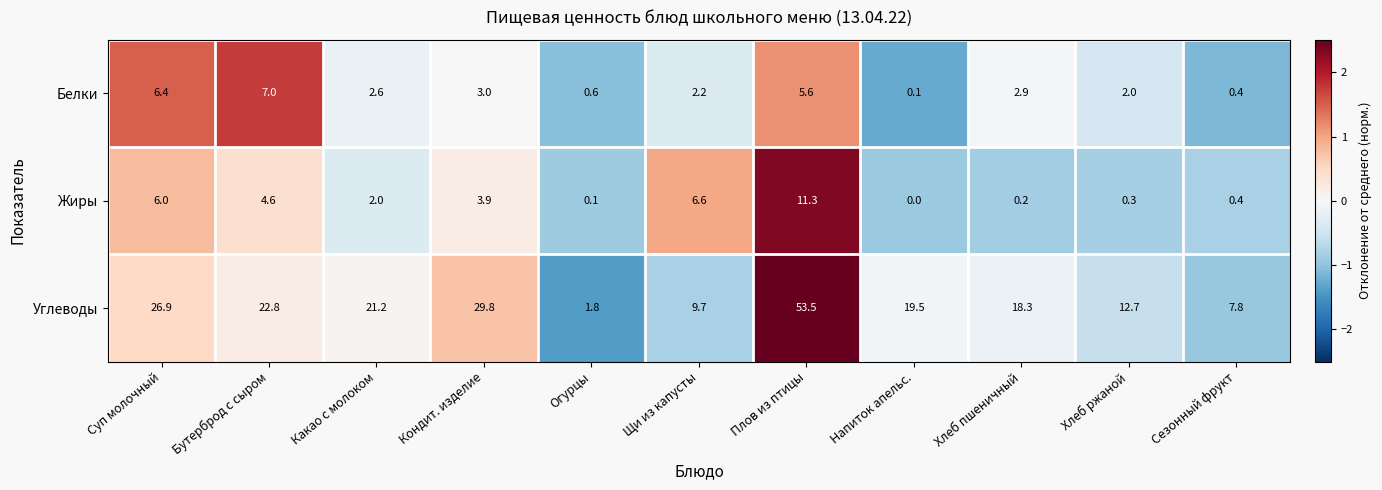

At Бутерброд с сыром, list the series in order from largest to smallest.

Углеводы, Белки, Жиры